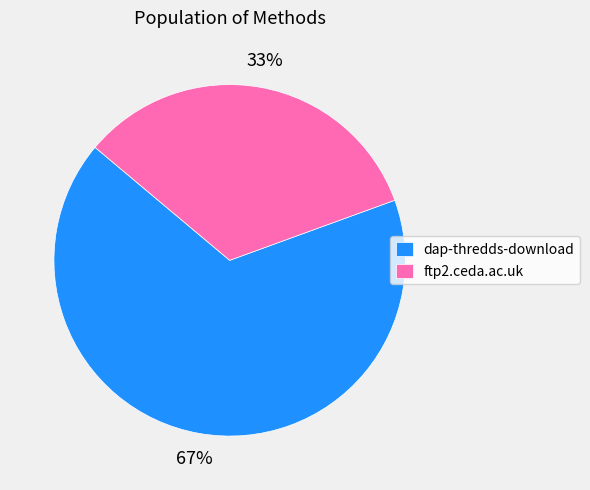

How many slices are in this pie chart?

2